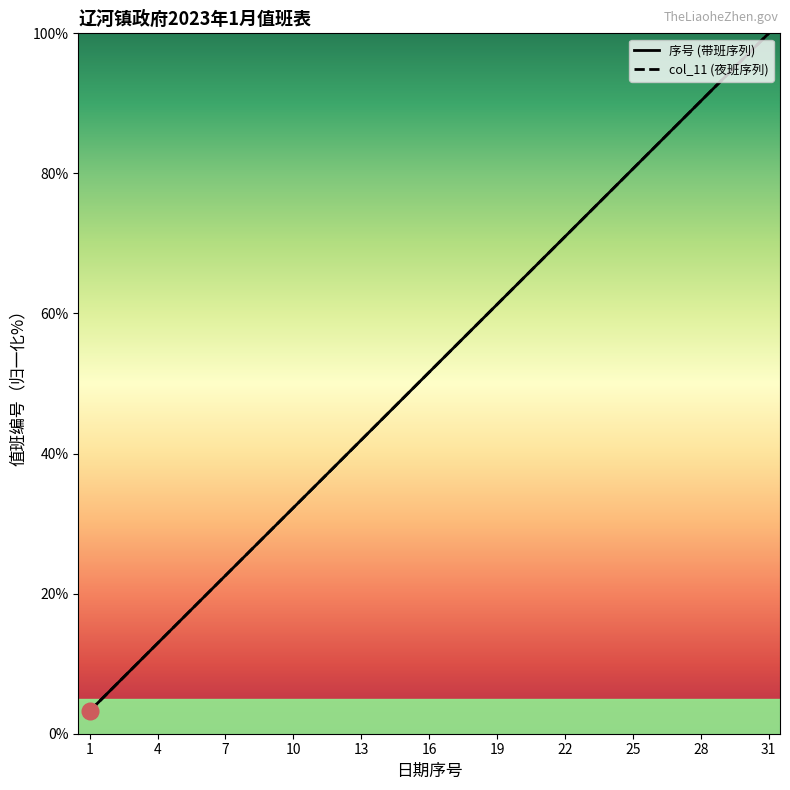

How many series are shown in this chart?

2